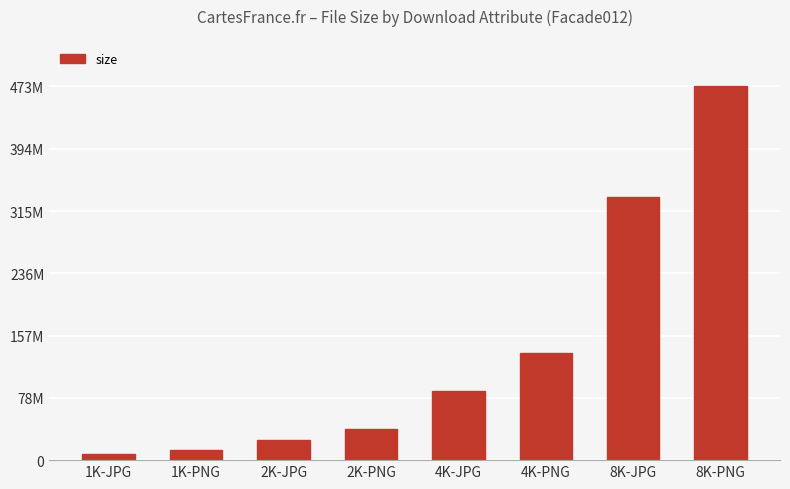

Does the chart contain any negative values?

No